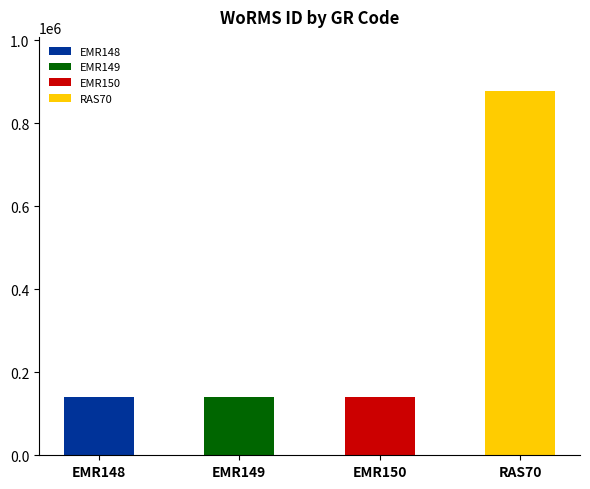

How many bars are there in total?

4